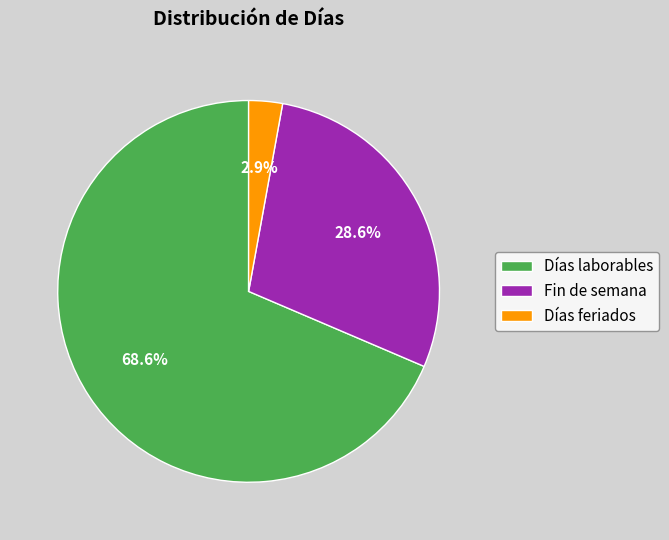

Approximately how many times larger is the value at Días laborables compared to Fin de semana?

2.4